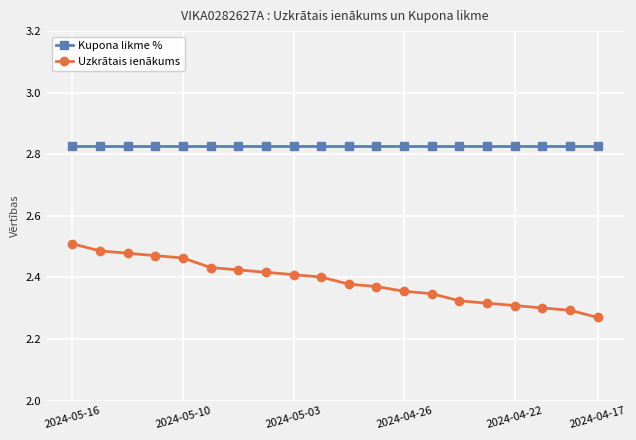

At how many categories does at least one series exceed 2?

20